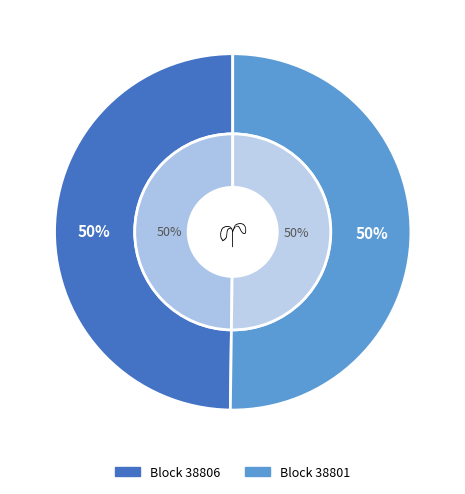

Combined, do 38801 and 38806 account for over 50%?

Yes